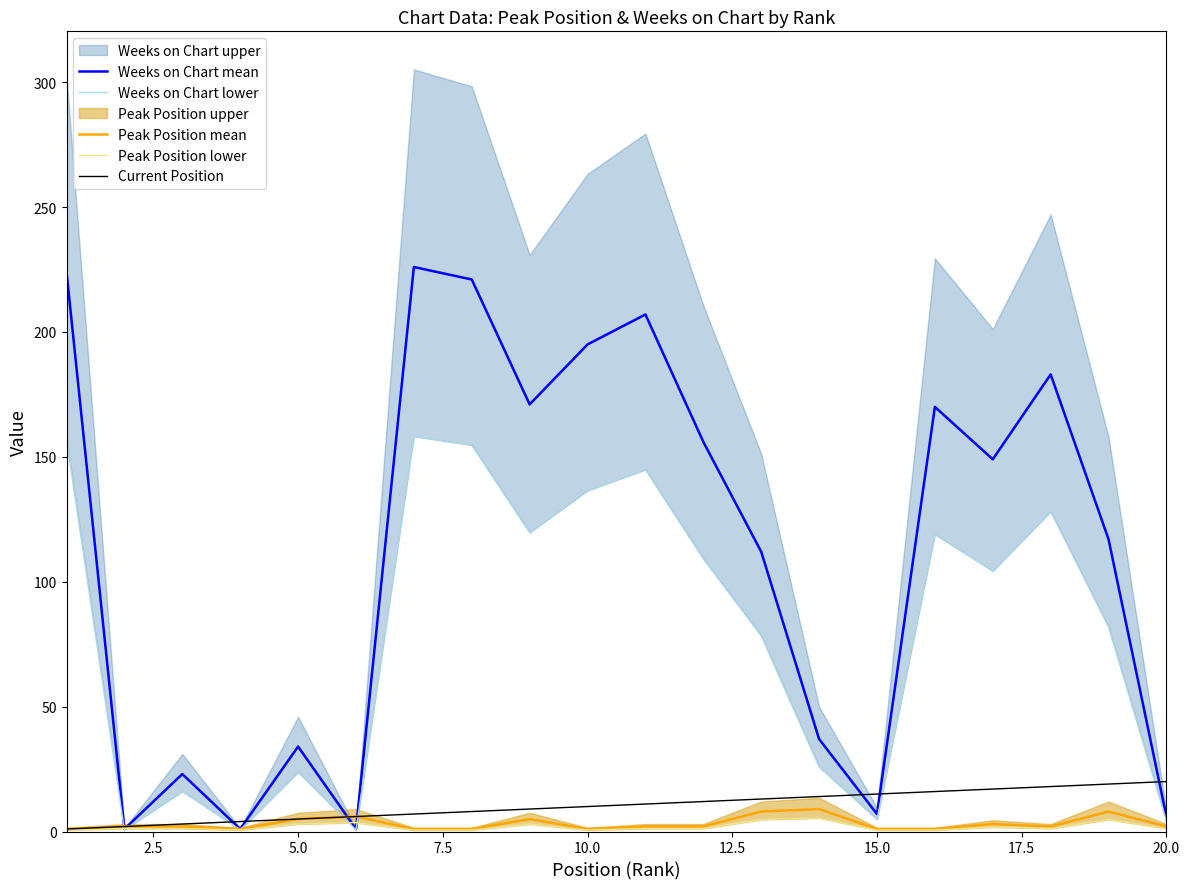

How many interior local peaks does the Weeks on Chart mean series have?

6